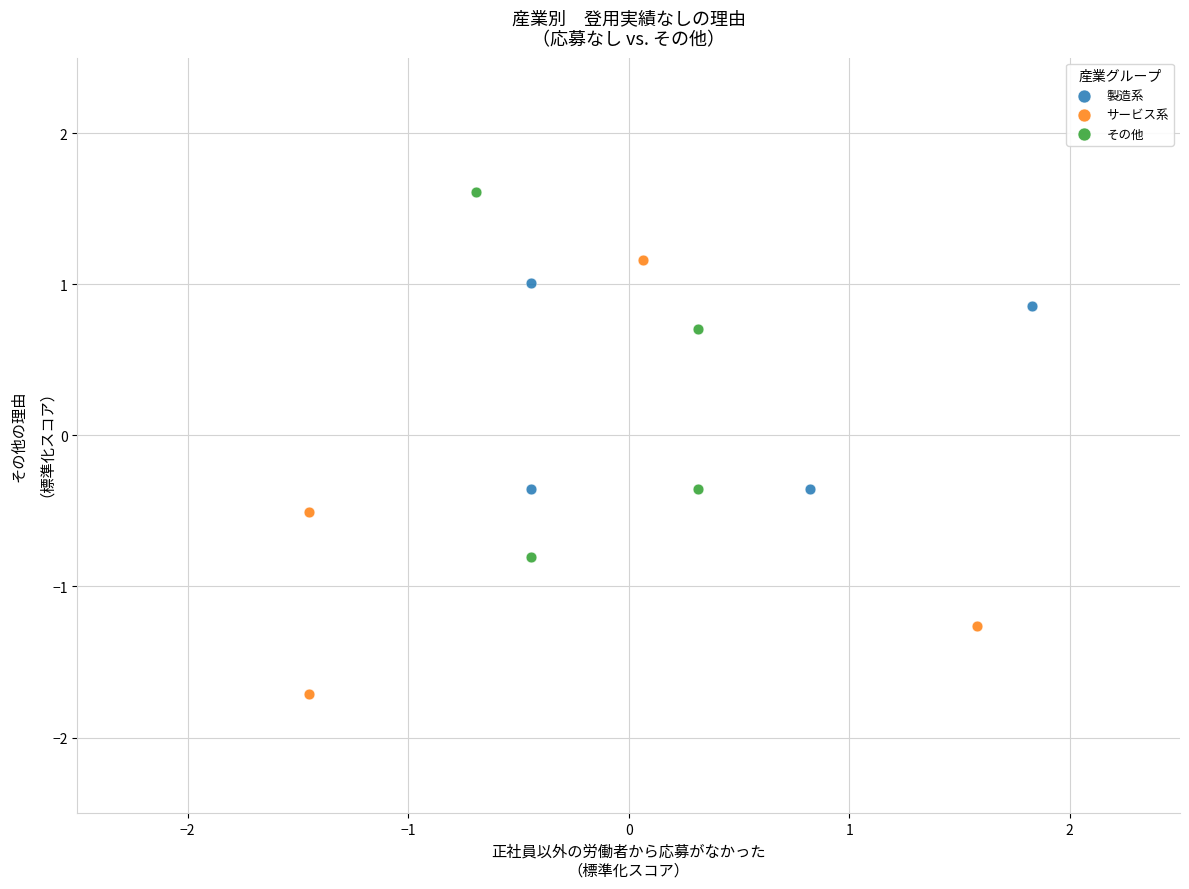

Which series contains the highest Y value?

その他